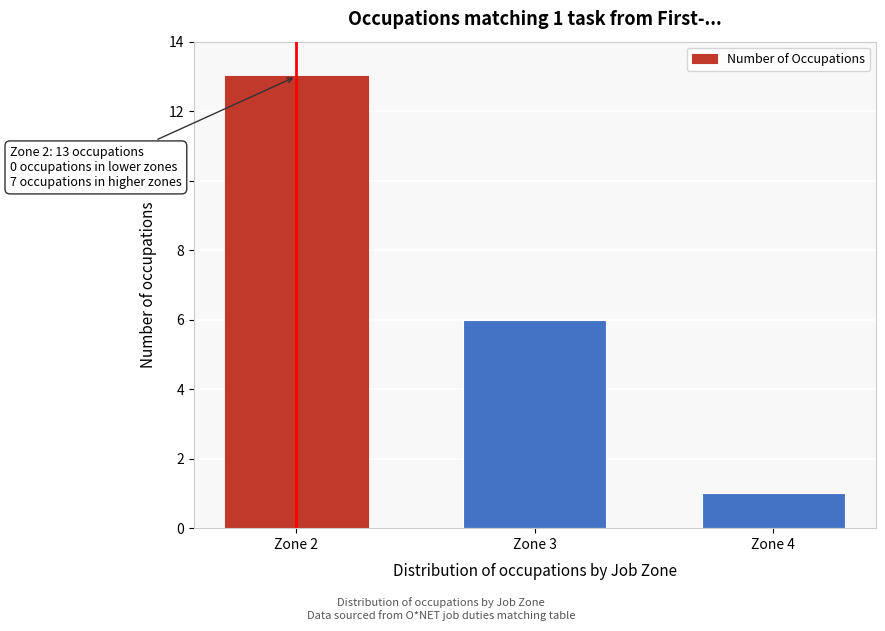

Reading left to right, list all the values displayed in this chart.

13	6	1